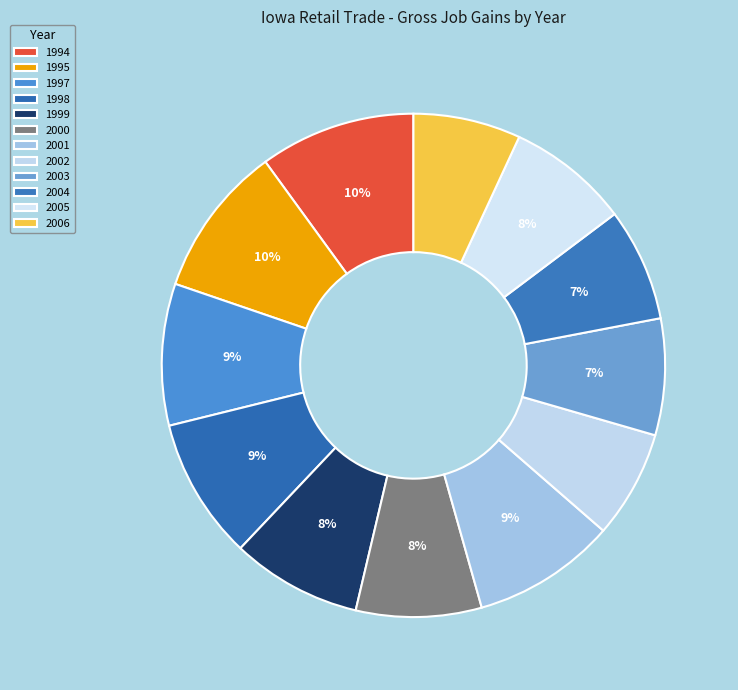

How many segments does this pie chart have?

12